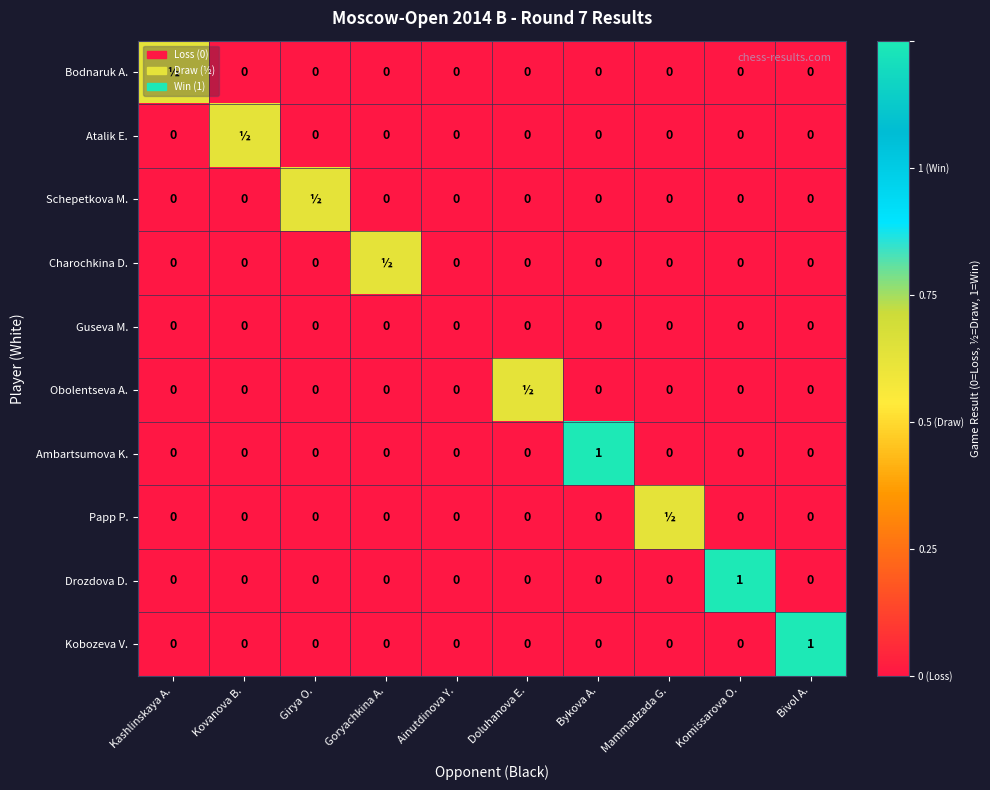

Which category has the lowest value across all series?

Kovanova B.